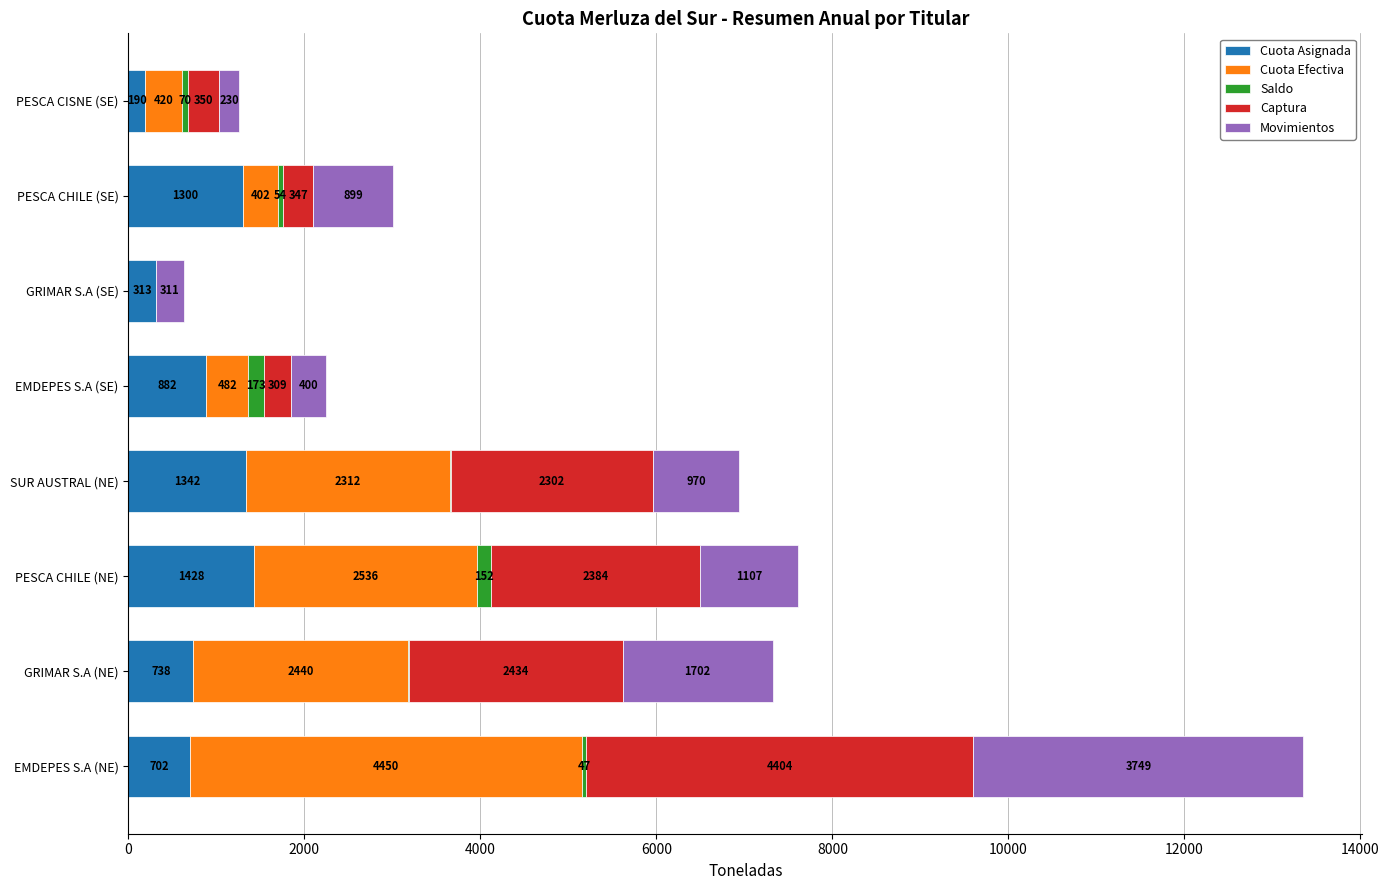

Where is Cuota Asignada nearest to the value 809?

GRIMAR S.A (NE)